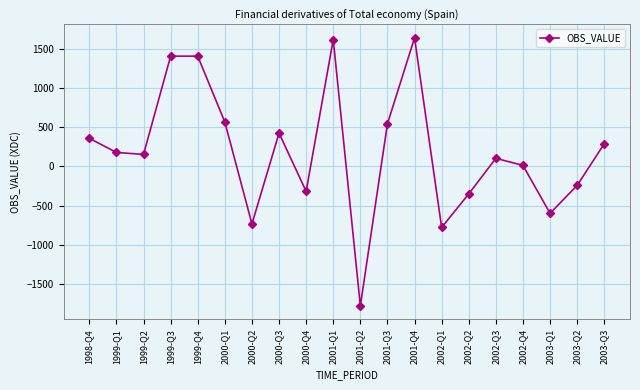

True or false: the data has more than 0 interior local peaks.

True